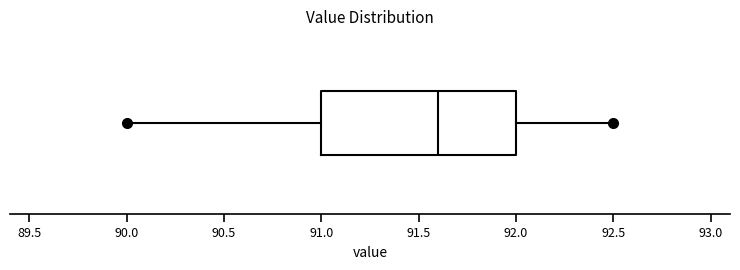

Read this box plot against the x-axis: the position of the median line, the range covered by the box, and the ends of both whiskers. The values are not printed on the chart, so give them approximately, as read against the axis.

median 91.6, box 91.0 to 92.0, whiskers 90.0 to 92.5